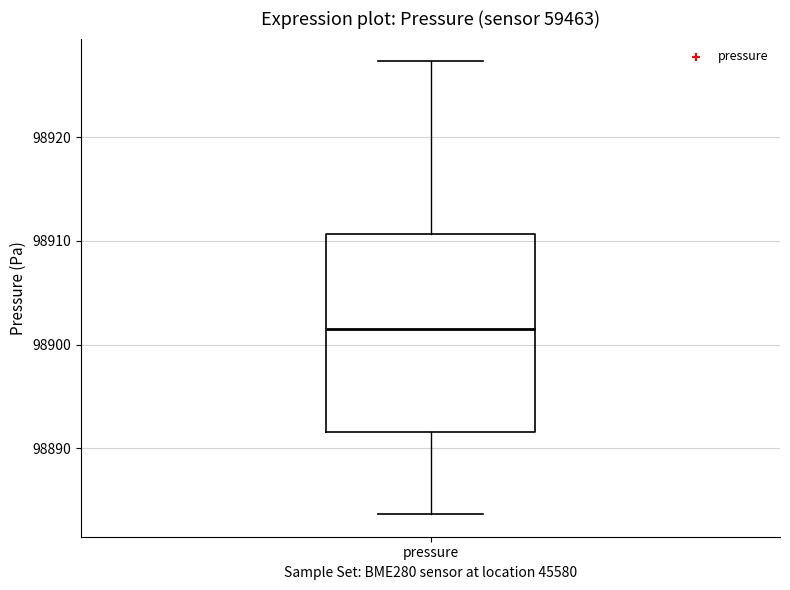

Read this box plot against the y-axis: the position of the median line, the range covered by the box, and the ends of both whiskers. The values are not printed on the chart, so give them approximately, as read against the axis.

median 98901, box 98892 to 98911, whiskers 98884 to 98927